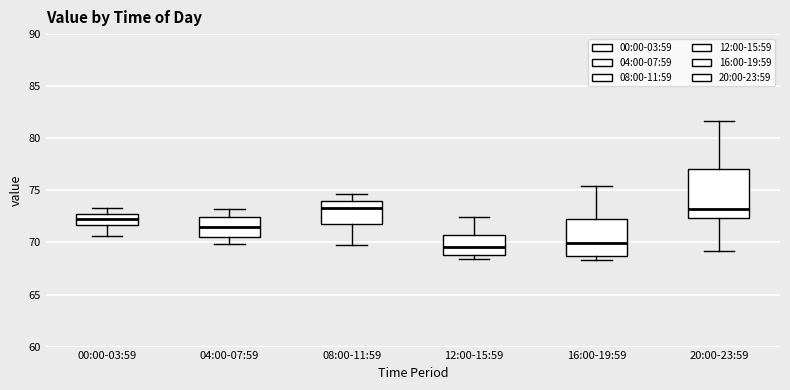

Reading left to right, read every box against the y-axis: the position of its median line, the range the box covers, and the ends of its whiskers. The values are not printed on the chart, so give them approximately, as read against the axis.

00:00-03:59: median 72.5 (inside the box), box 71.5 to 72.5, whiskers 70.5 to 73.5
04:00-07:59: median 71.5, box 70.5 to 72.5, whiskers 70.0 to 73.0
08:00-11:59: median 73.5, box 72.0 to 74.0, whiskers 70.0 to 74.5
12:00-15:59: median 69.5, box 69.0 to 70.5, whiskers 68.5 to 72.5
16:00-19:59: median 70.0, box 68.5 to 72.0, whiskers 68.5 (just below the box's lower edge) to 75.5
20:00-23:59: median 73.0, box 72.5 to 77.0, whiskers 69.0 to 81.5